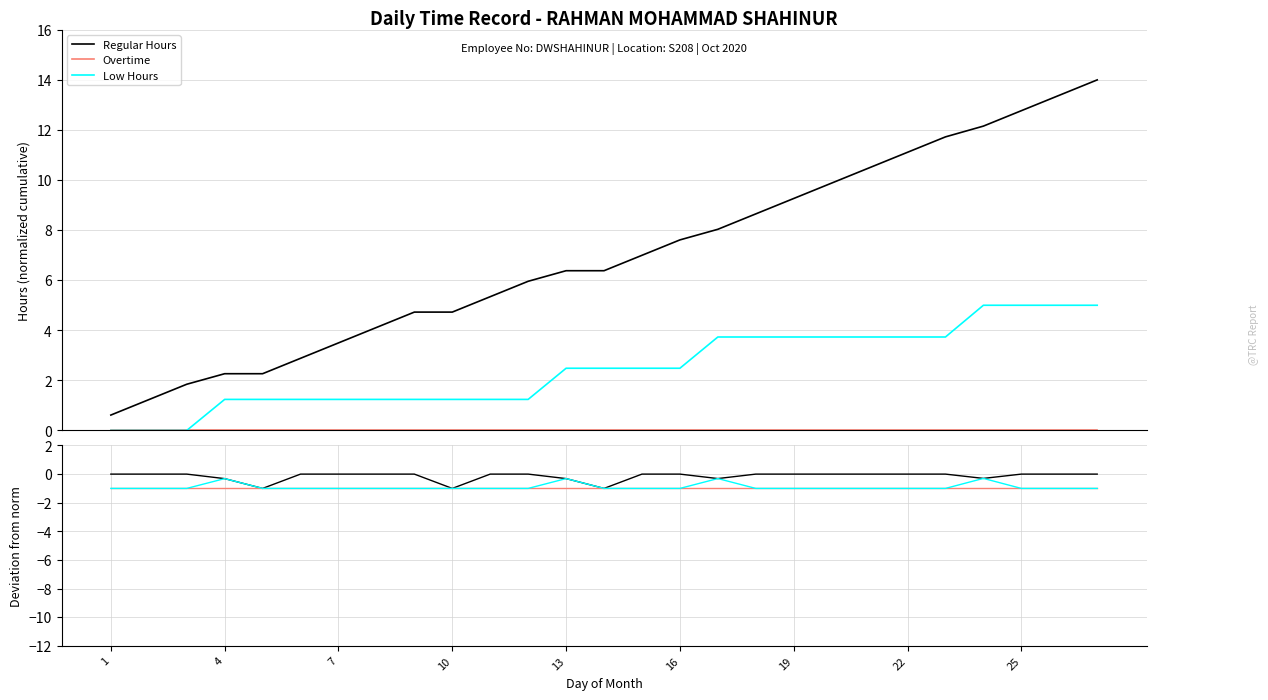

How many distinct data groups are displayed?

3